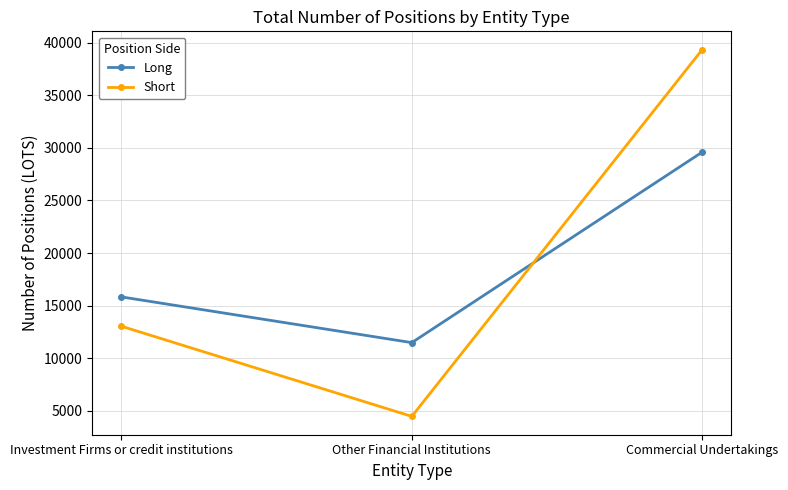

Reading left to right, transcribe all the data shown in this chart.

Long: Investment Firms or credit institutions=15826.6	Other Financial Institutions=11477.6	Commercial Undertakings=29600.2
Short: Investment Firms or credit institutions=13034.6	Other Financial Institutions=4460.0	Commercial Undertakings=39348.5